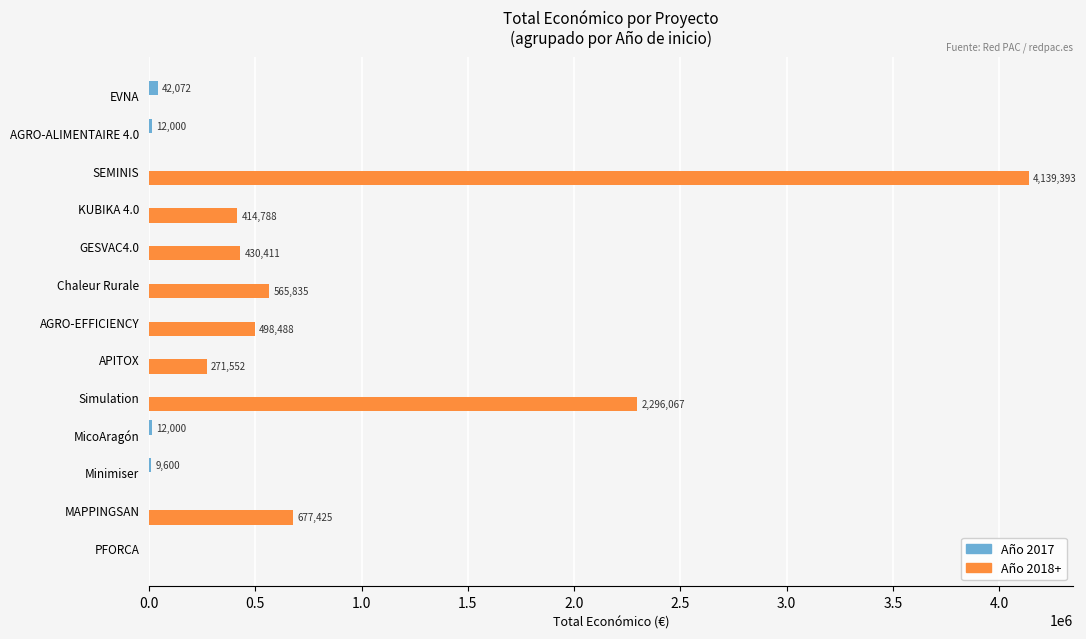

At which category is the sum across all series the highest?

SEMINIS